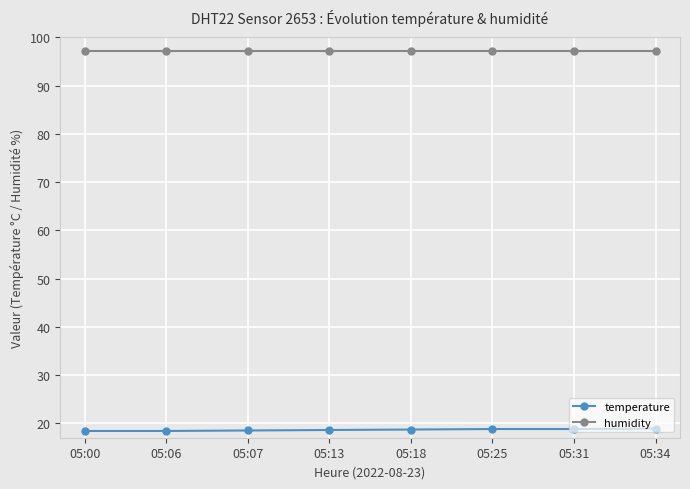

Which series has the largest total across all categories?

humidity